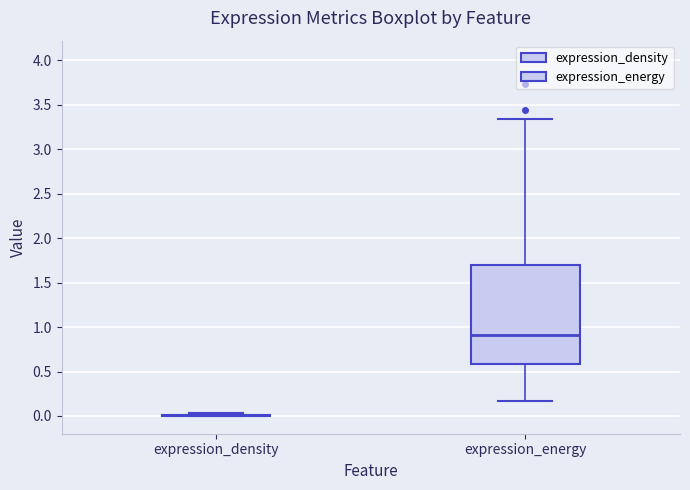

Comparing the boxes themselves (not the whiskers), which one is the tallest?

expression_energy